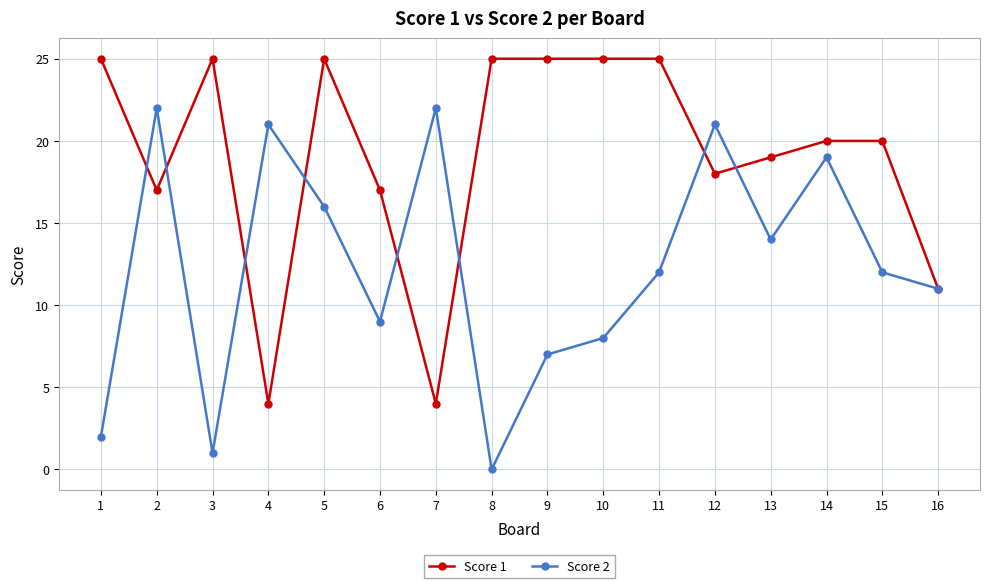

At which category is the sum across all series the highest?

5